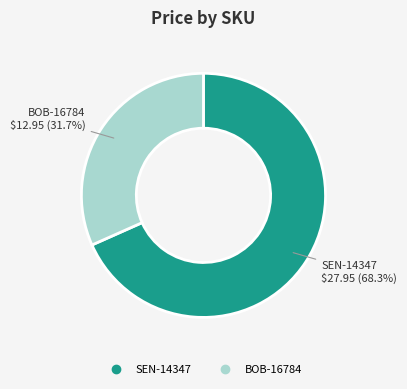

To the nearest percent, what portion does BOB-16784 represent?

32%